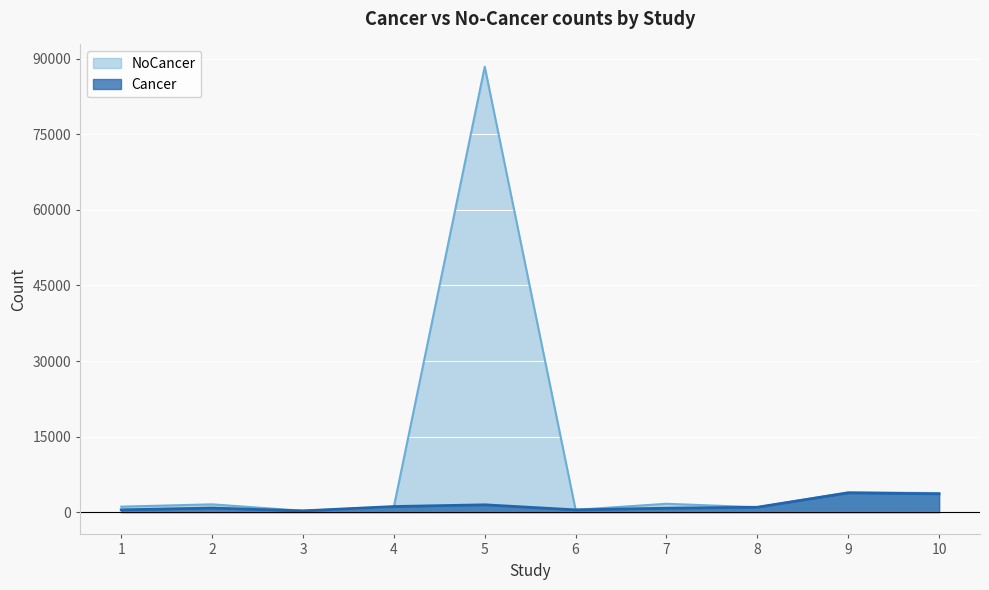

How many lines are shown in the chart?

2